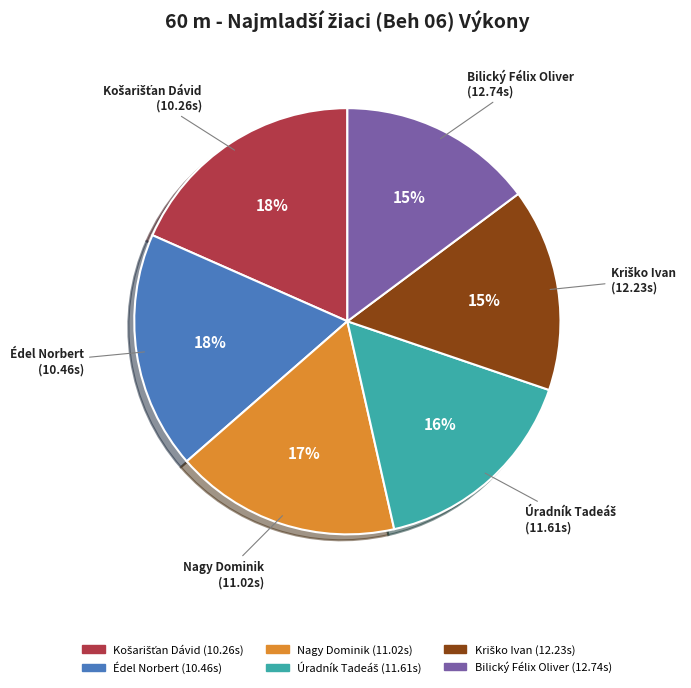

Count the number of slices in the pie.

6